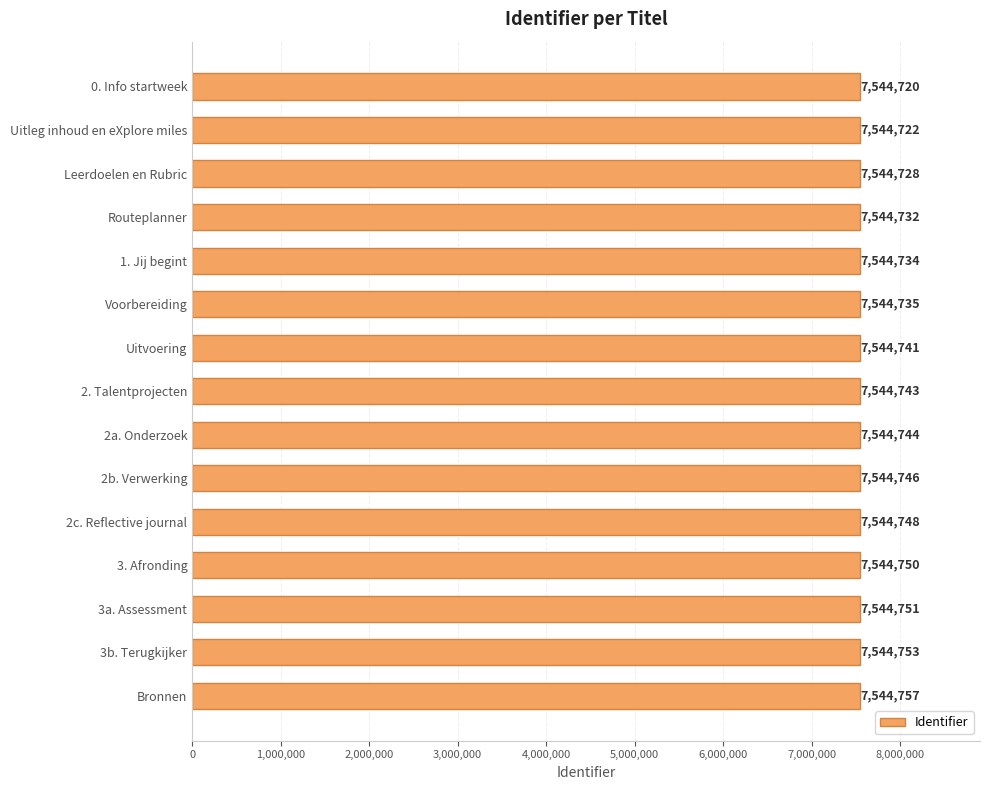

True or false: the data shows 7544734 at 1. Jij begint.

True